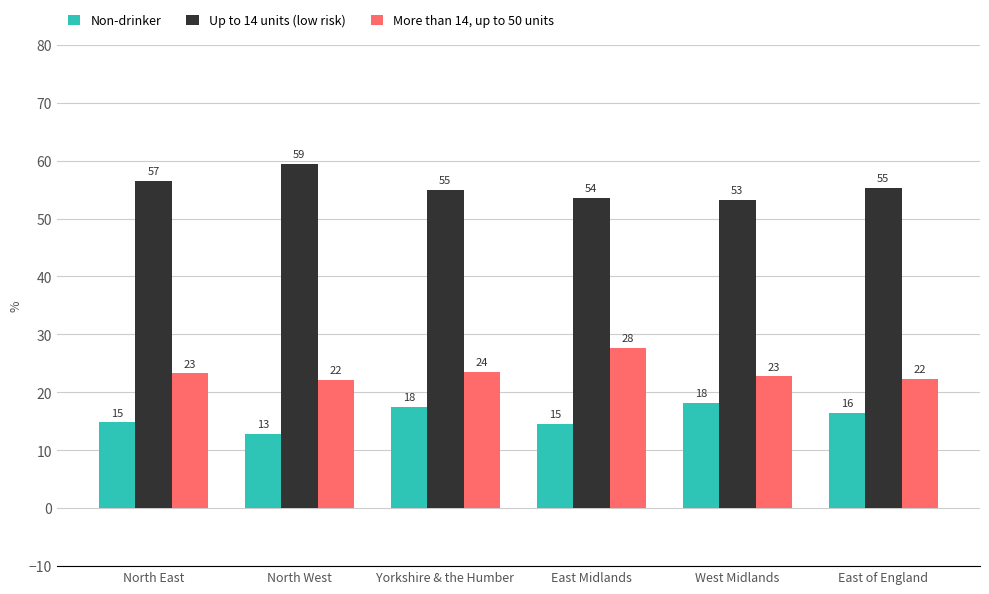

What are all the series names shown in the legend?

Non-drinker, Up to 14 units (low risk), More than 14, up to 50 units